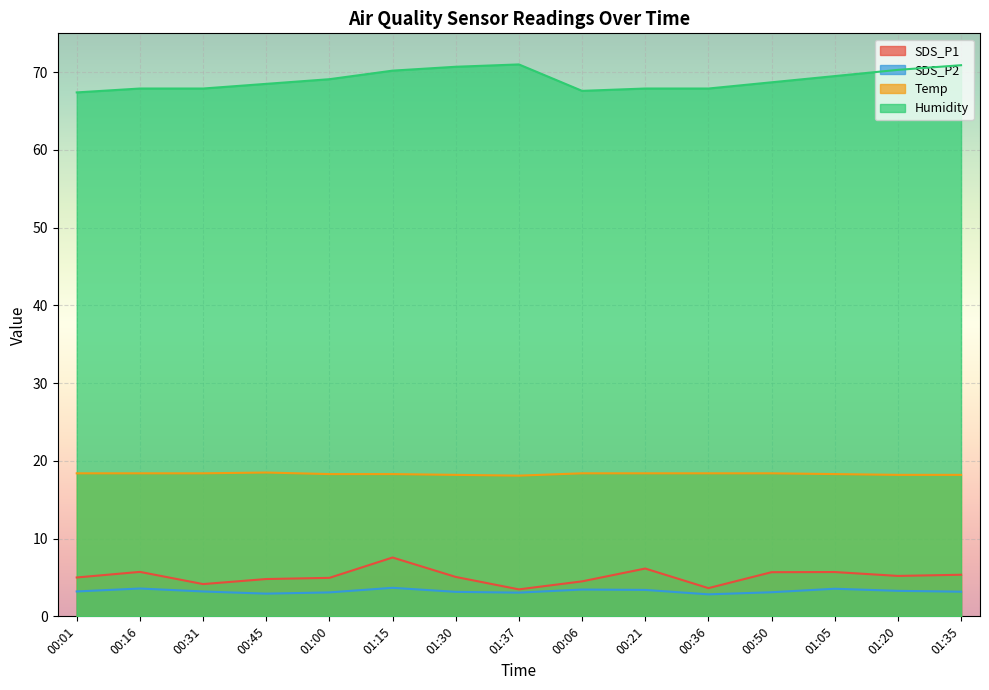

At how many categories does at least one series exceed 6?

15